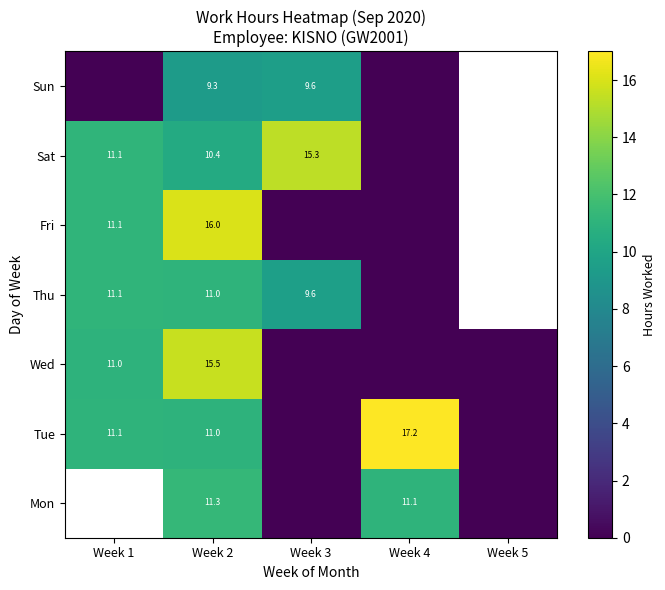

Is the value of Tue at Week 4 greater than the value of Sat at Week 2?

Yes